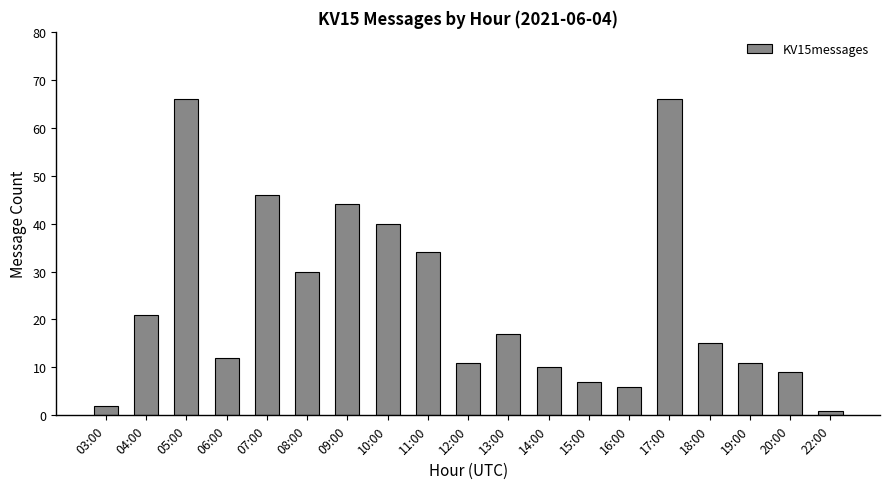

Does the chart contain stacked bars?

No